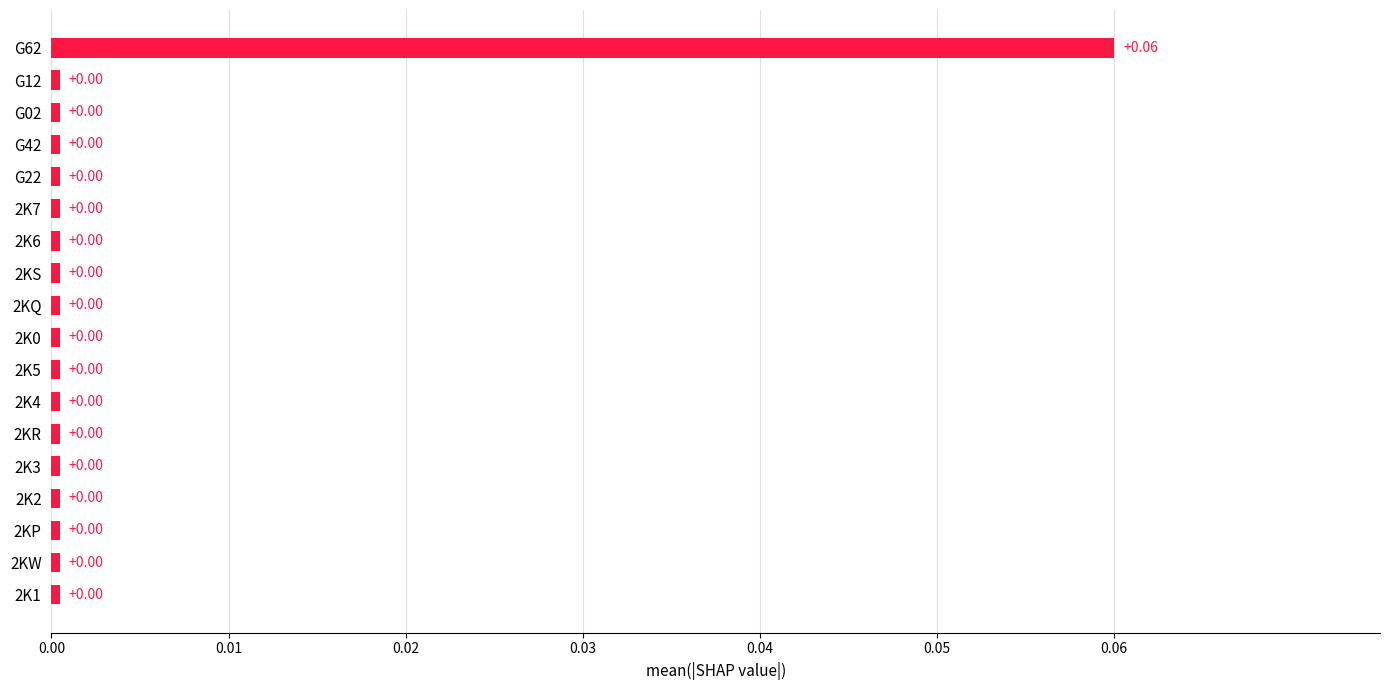

How many bars are there in total?

18